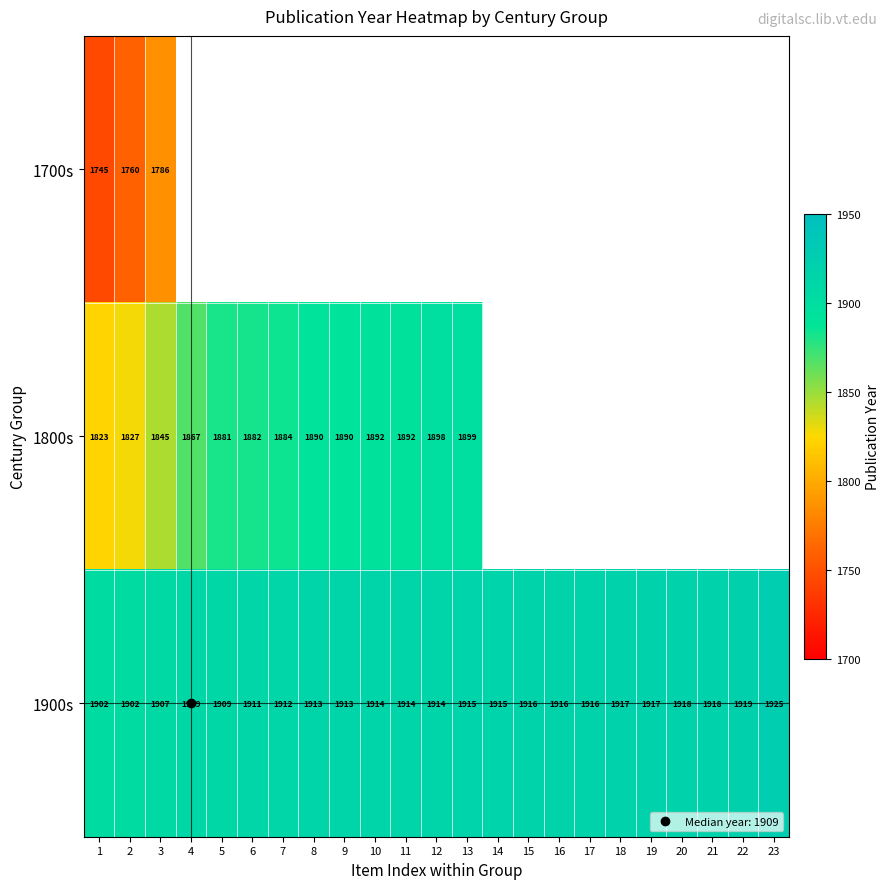

List the labels in order of 1800s value, smallest first.

1, 2, 3, 4, 5, 6, 7, 8, 9, 10, 11, 12, 13, 14, 15, 16, 17, 18, 19, 20, 21, 22, 23